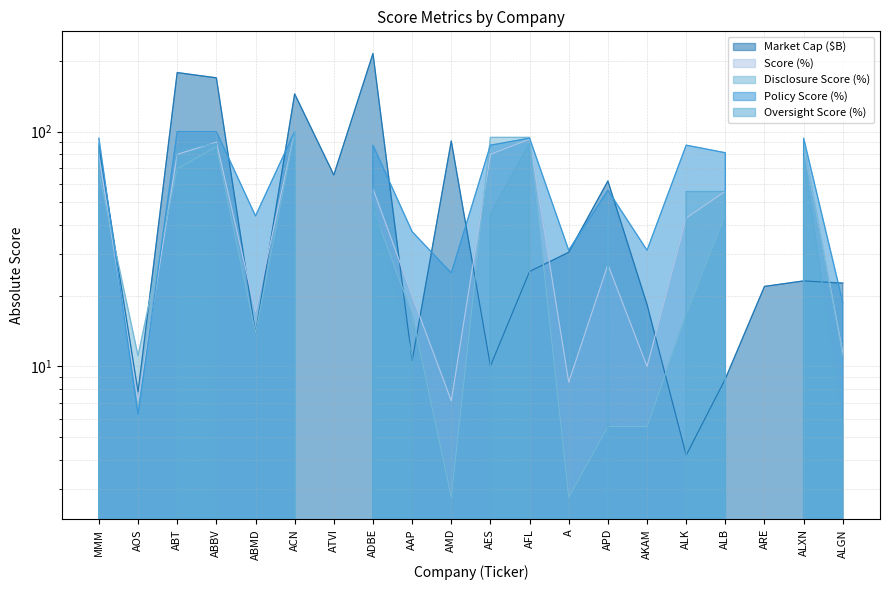

At how many categories does at least one series exceed 146?

3